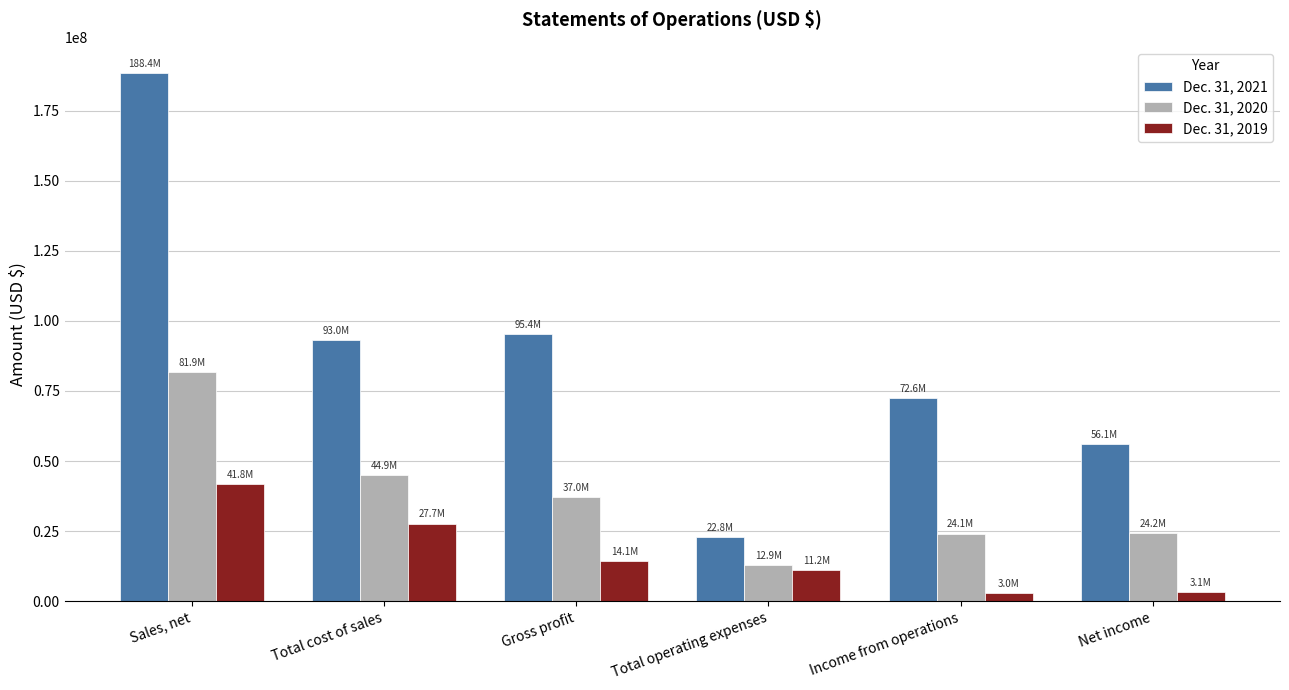

What is the spread (max minus min) of values at Gross profit?

81214565